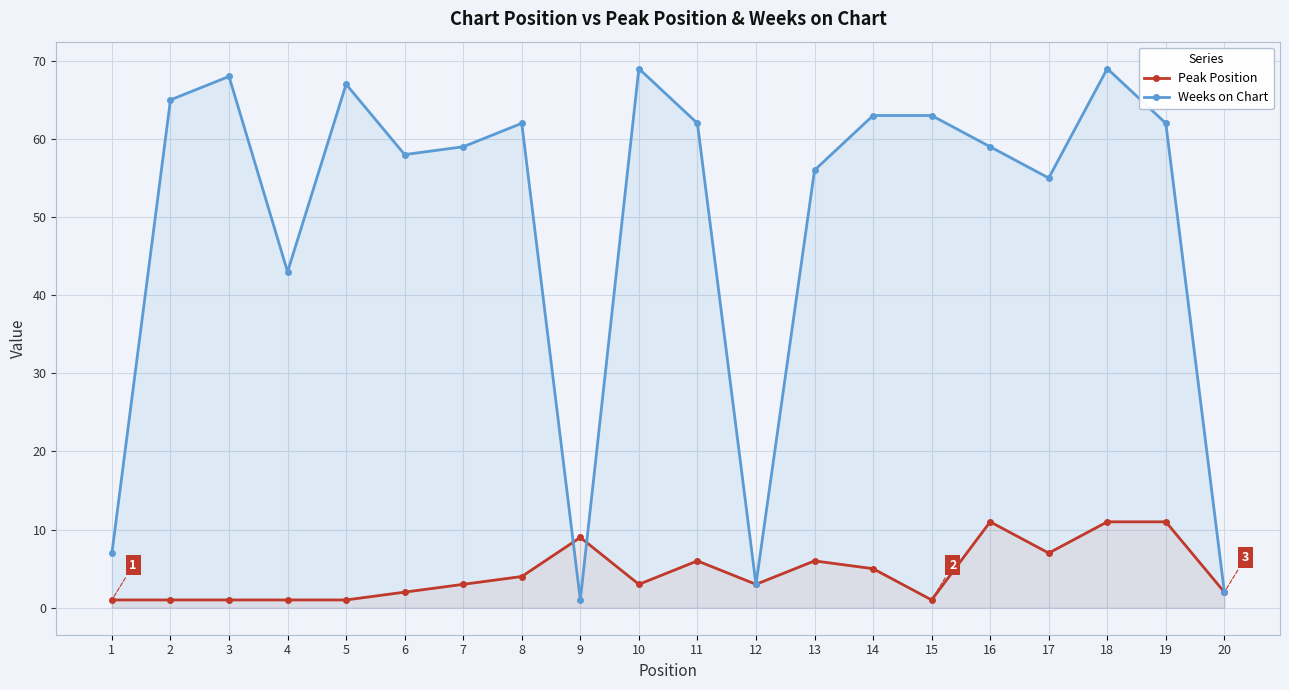

What is the difference between the highest and lowest values at 6?

56